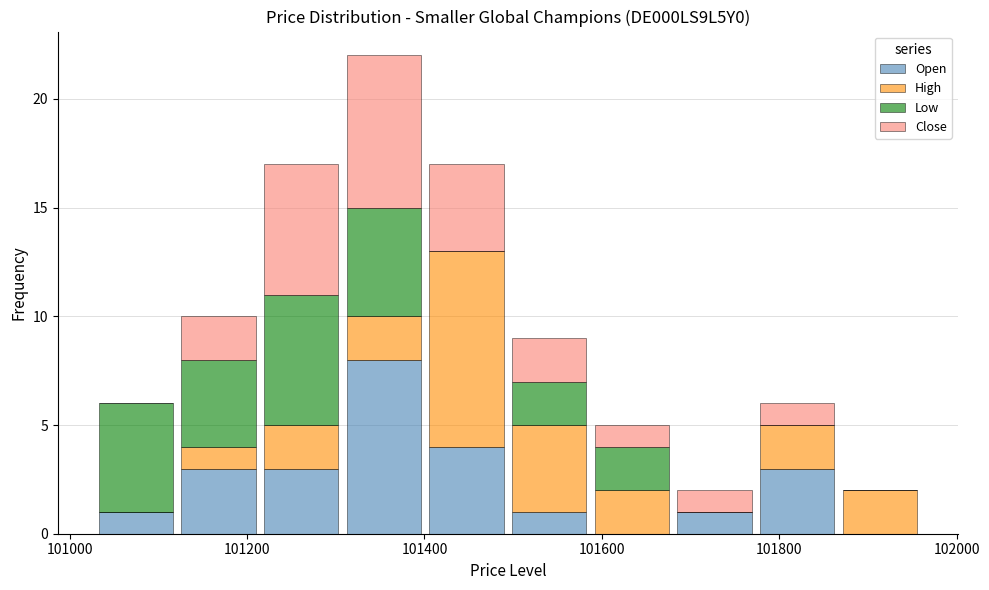

Reading left to right, transcribe this chart: for each stacked bar, give the range it covers on the x-axis and its total height. Neither the bar edges nor the heights are printed on the chart, so give them approximately, as read against the axes.

101020 to 101120: 6
101120 to 101220: 10
101220 to 101300: 17
101300 to 101400: 22
101400 to 101500: 17
101500 to 101580: 9
101580 to 101680: 5
101680 to 101780: 2
101780 to 101860: 6
101860 to 101960: 2